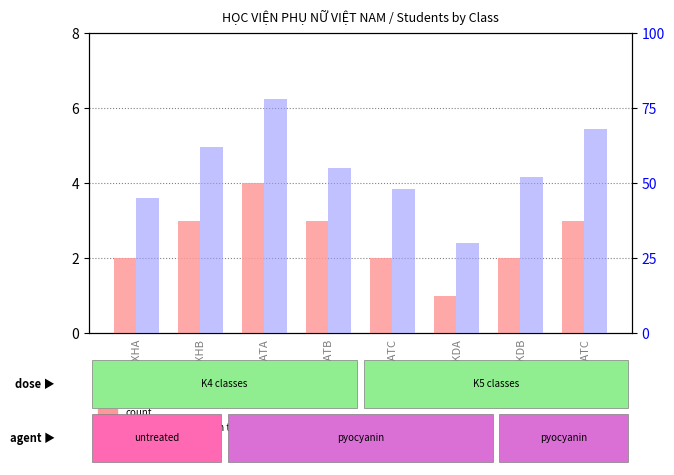

What is the label of the 3rd bar from the right?

K4QTKDA